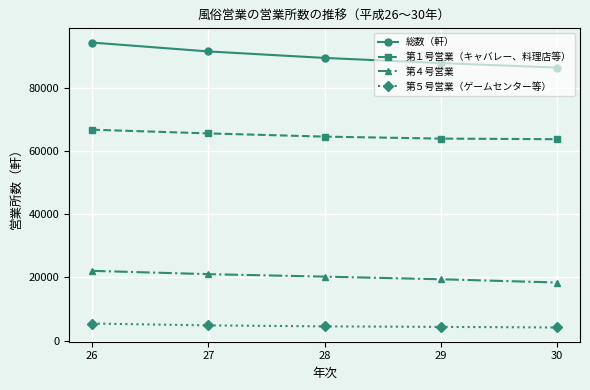

Rank the series by their maximum value, from highest to lowest.

総数（軒）, 第１号営業（キャバレー、料理店等）, 第４号営業, 第５号営業（ゲームセンター等）